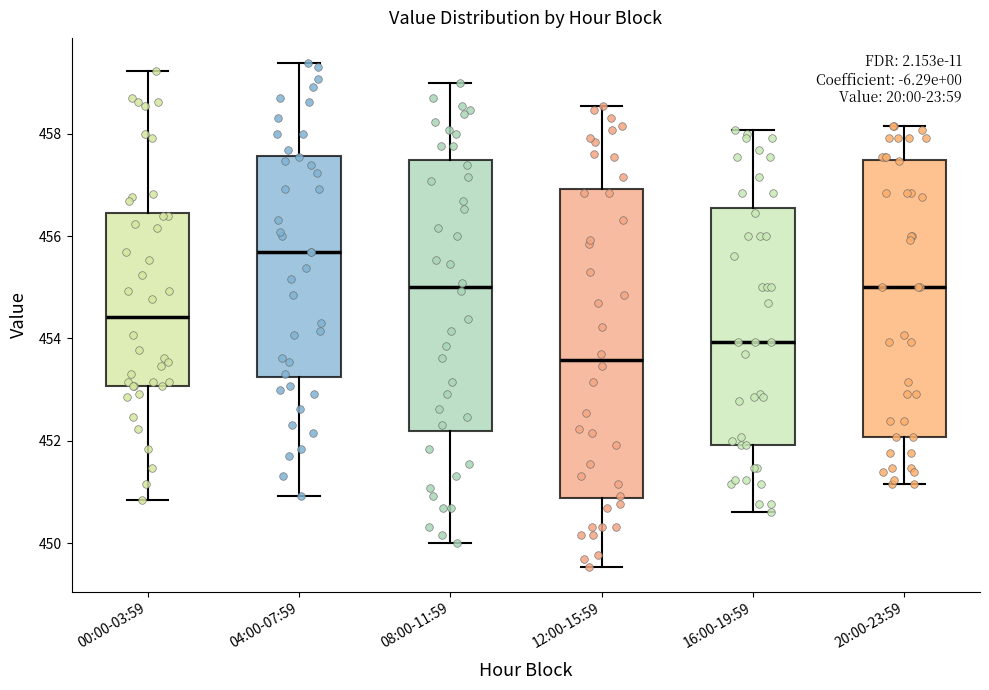

Where is the lower edge of the box for 08:00-11:59 on the y-axis? The values are not printed on the chart, so give them approximately, as read against the axis.

452.2